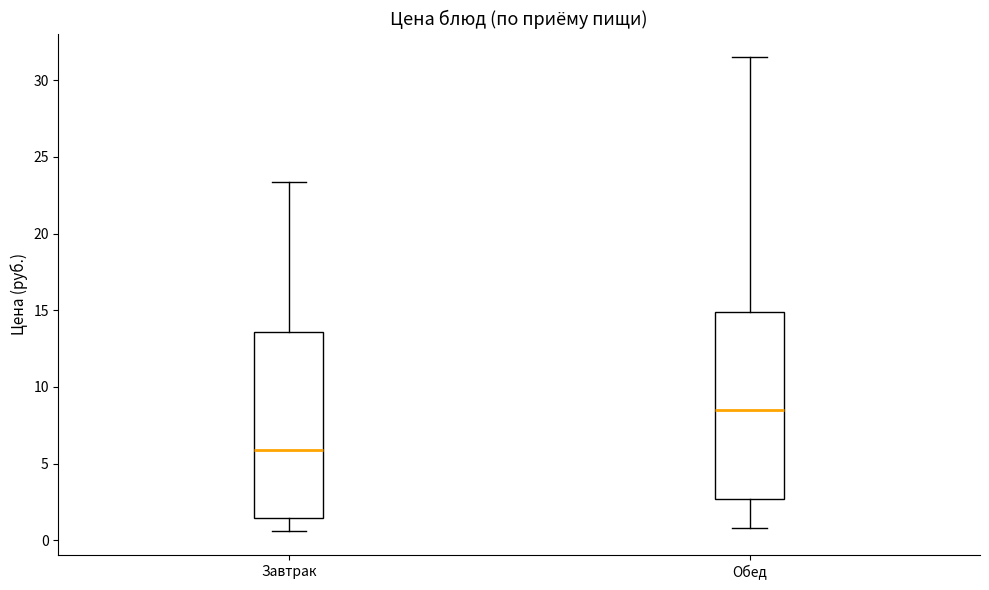

Where does the lower whisker of the box for Обед end on the y-axis? The values are not printed on the chart, so give them approximately, as read against the axis.

1.0